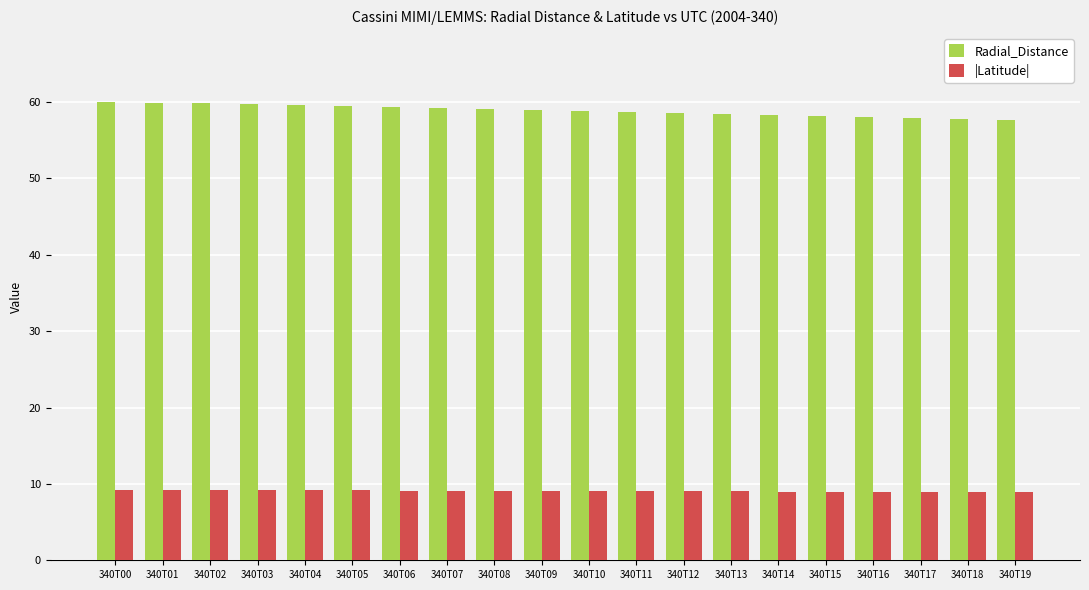

What is the sum of the |Latitude| values at 340T00 and 340T18?

18.2